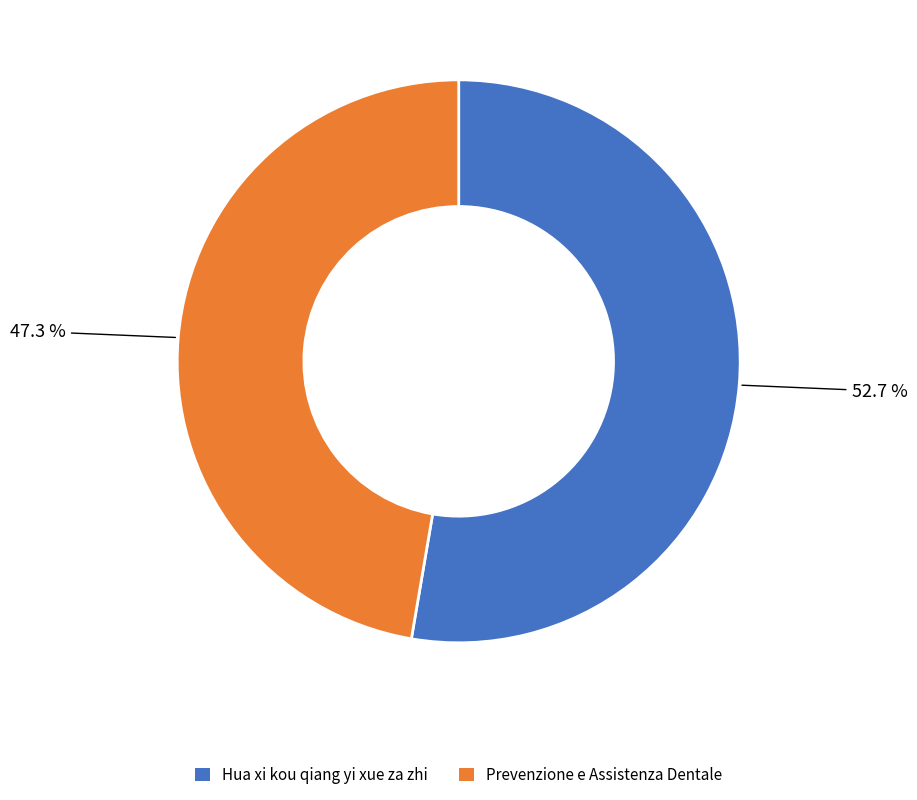

Combined, do Hua xi kou qiang yi xue za zhi and Prevenzione e Assistenza Dentale account for over 50%?

Yes